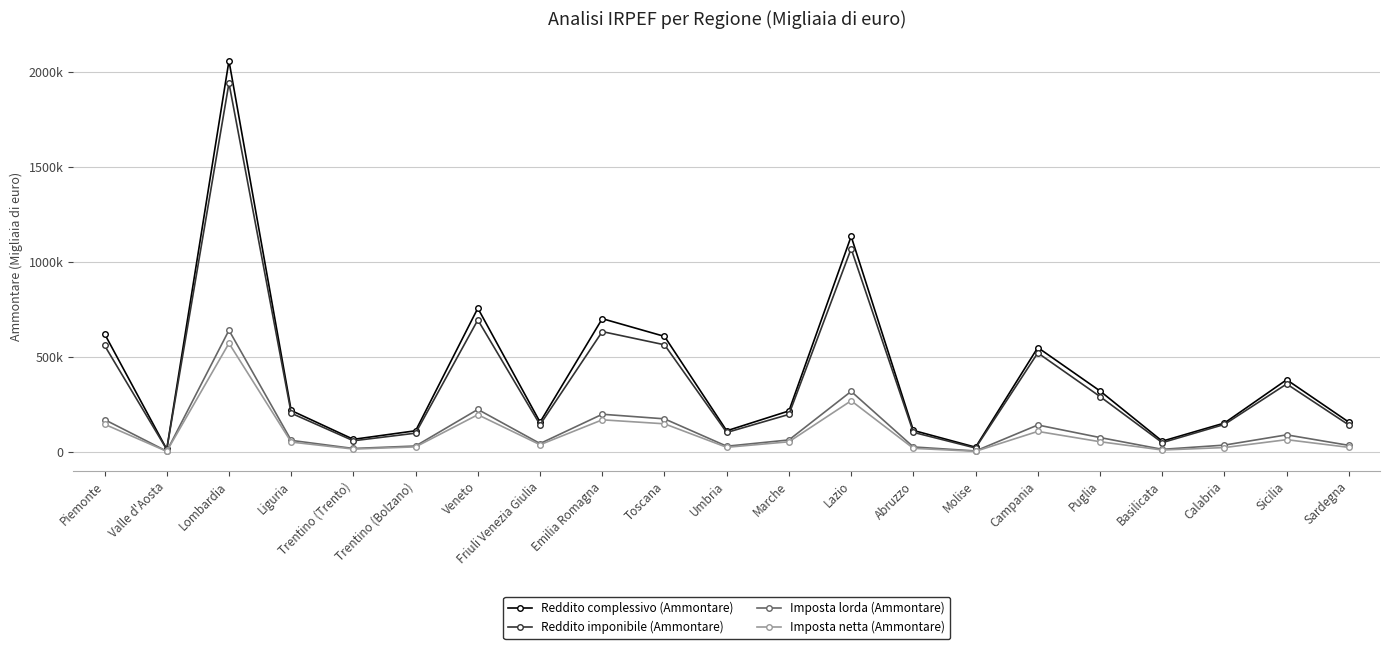

How many data points in Imposta netta (Ammontare) are above 51626?

10